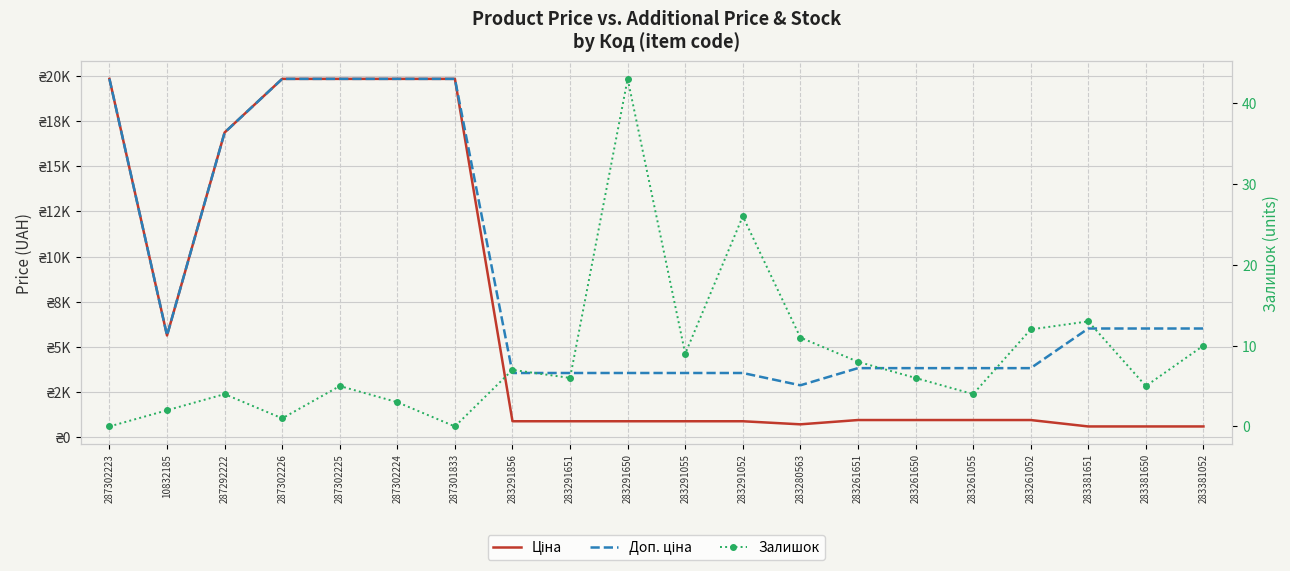

True or false: Доп. ціна has a value of 9270.9 at 287302226.

False